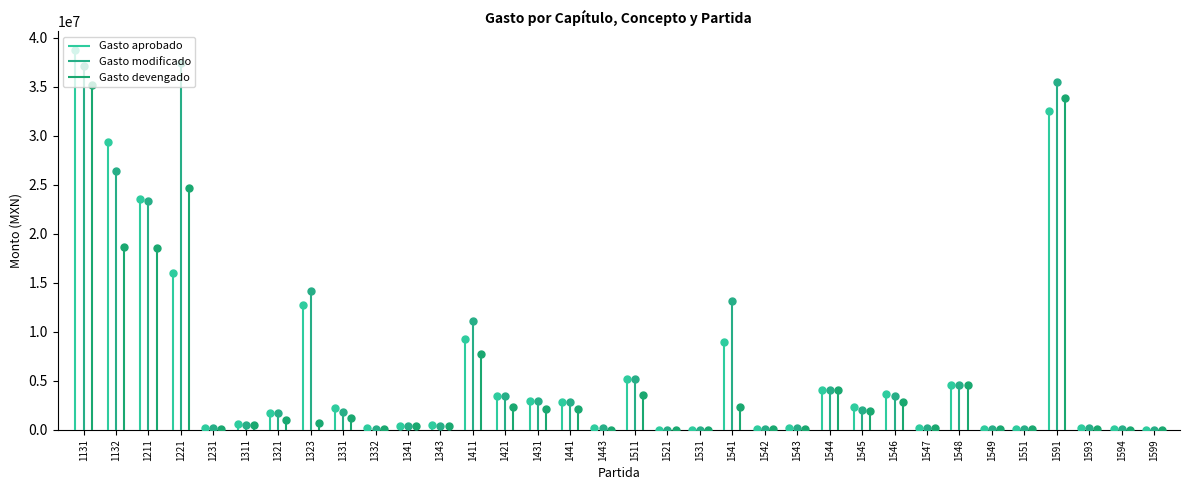

What is the spread (max minus min) of values at 1443?

220000.0